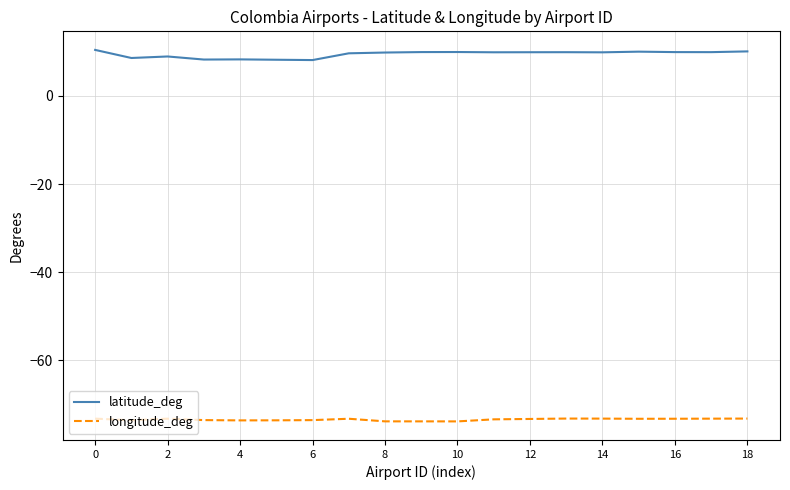

List the series in order of their peak value, highest first.

latitude_deg, longitude_deg